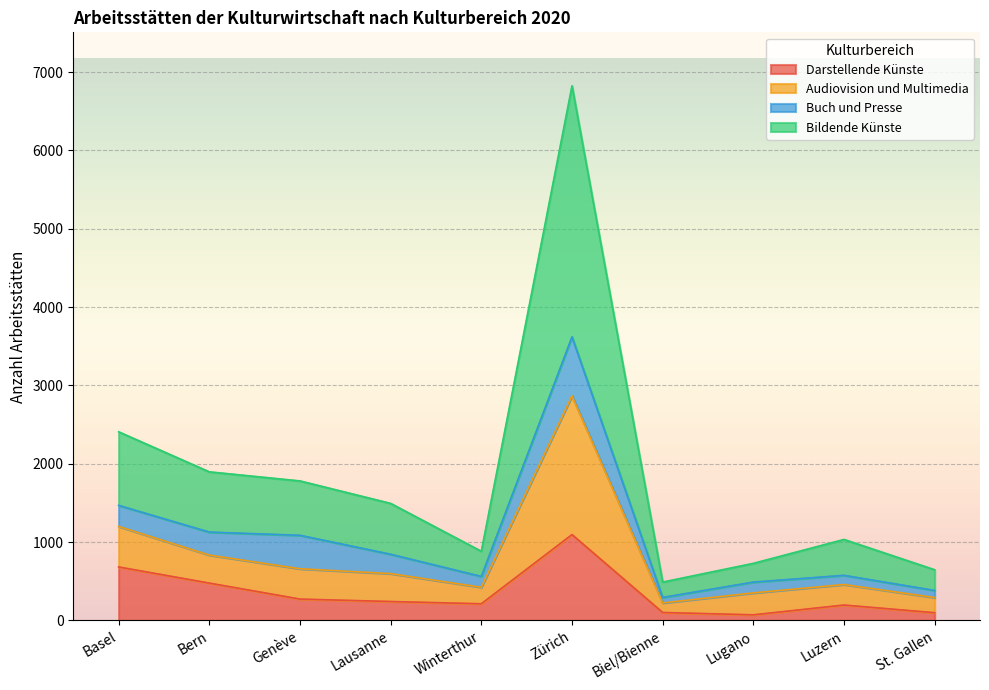

True or false: Bildende Künste and Audiovision und Multimedia cross at least once.

False